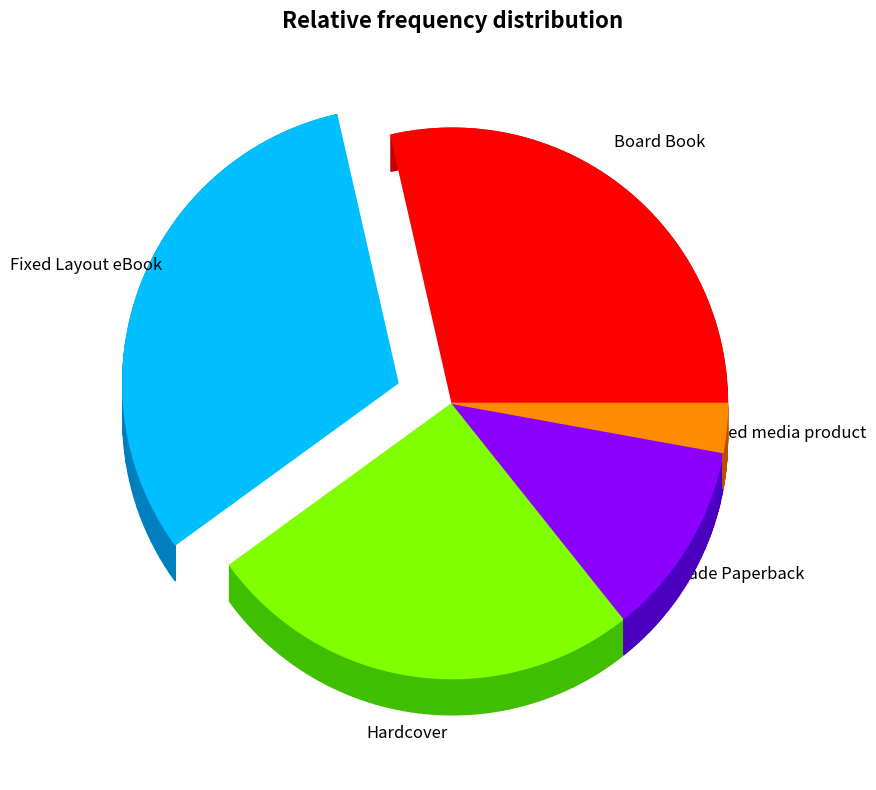

Is there any slice that represents more than half of the pie?

No